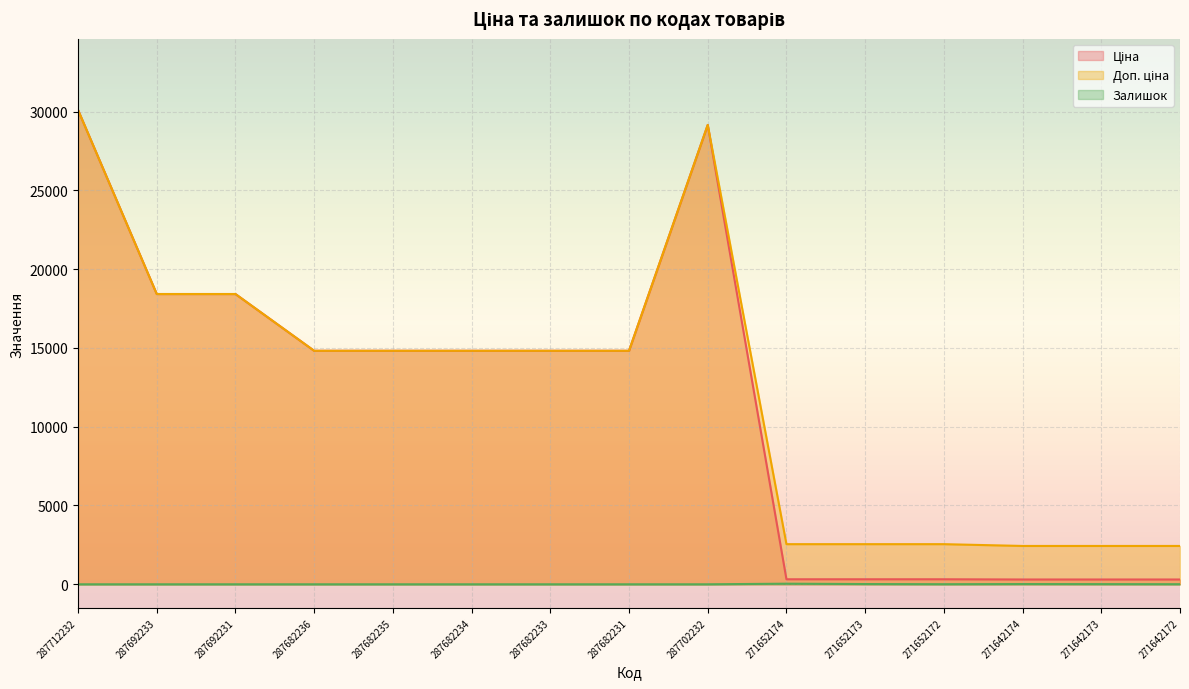

How many lines are shown in the chart?

3